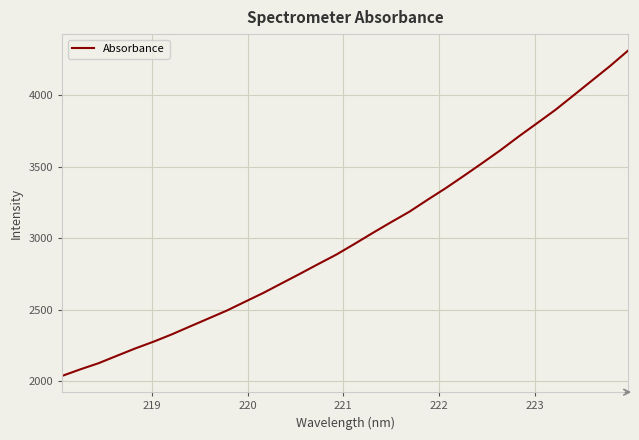

What is the maximum value shown in the chart?

4313.5